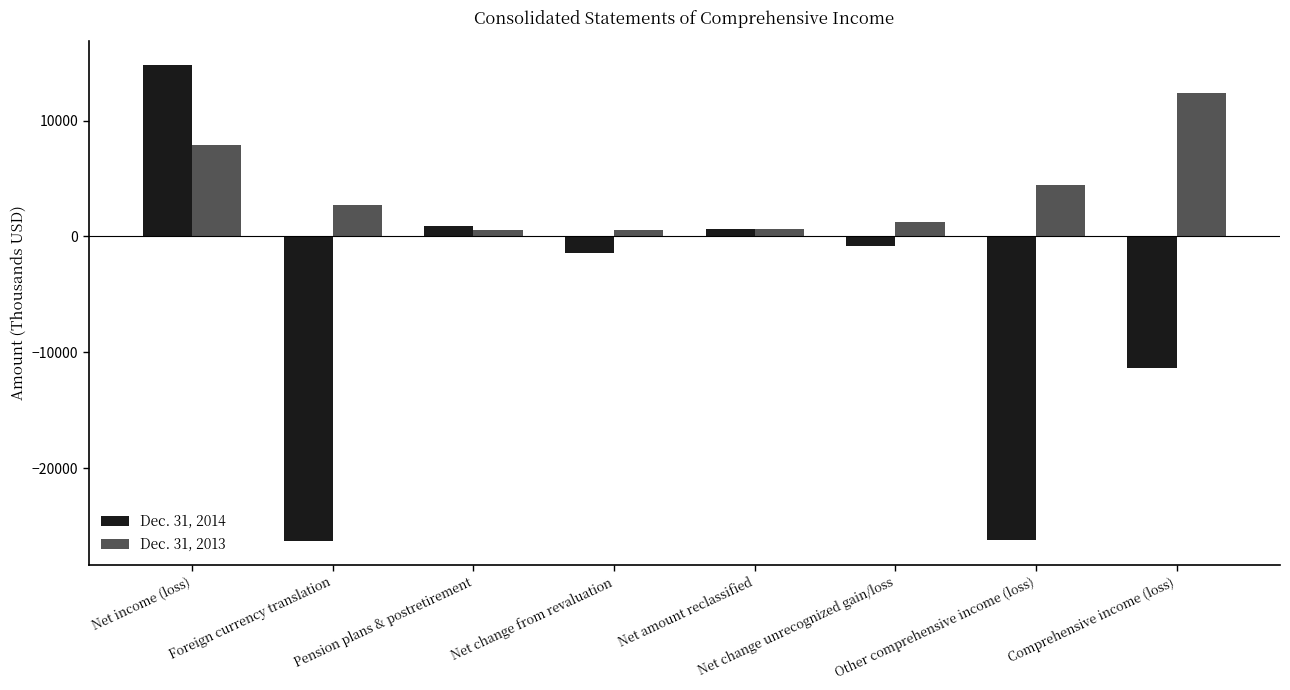

True or false: Dec. 31, 2013 has a value of 6661 at Comprehensive income (loss).

False